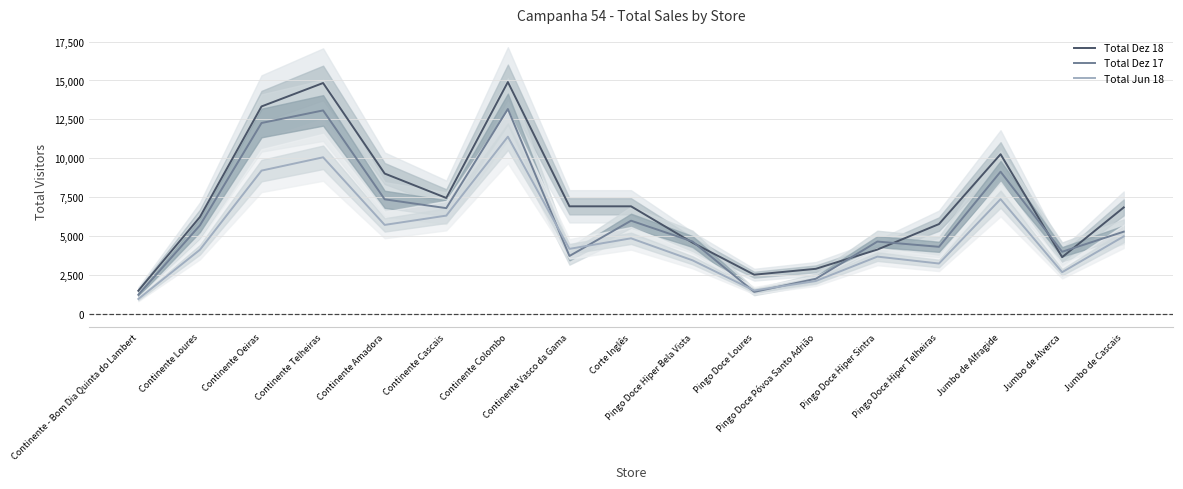

What is the sum of all Total Dez 18 values?

121743